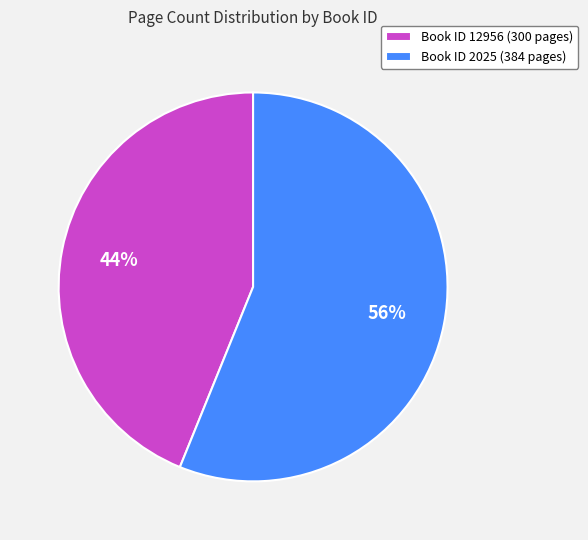

What is the ratio of the value at Book ID 12956 (300 pages) to the value at Book ID 2025 (384 pages)?

0.8